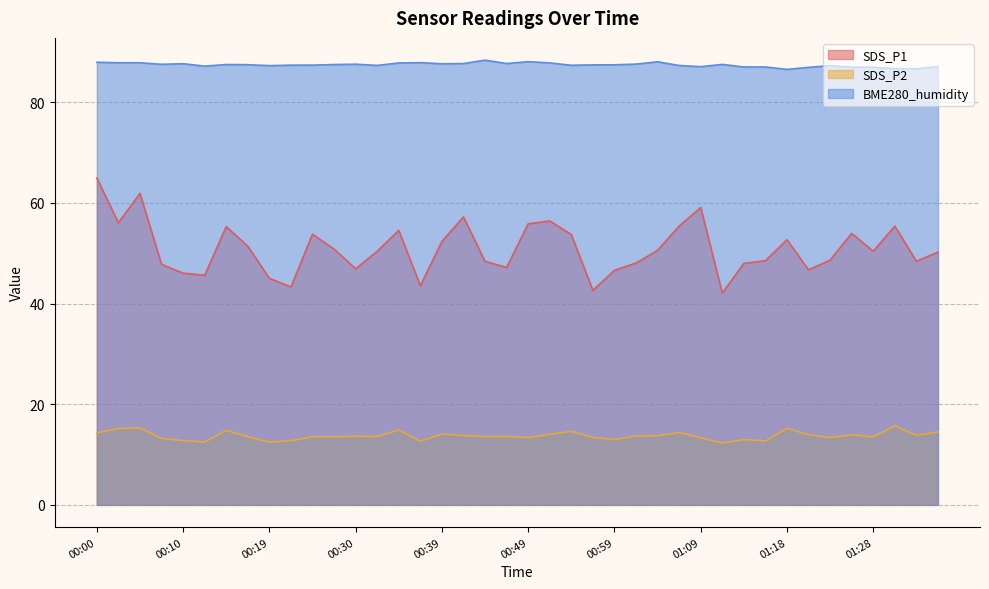

List the labels in order of BME280_humidity value, smallest first.

01:18, 01:33, 01:31, 01:21, 01:28, 01:26, 01:14, 01:16, 01:09, 01:36, 00:12, 01:23, 00:19, 01:06, 00:32, 00:54, 00:22, 00:25, 00:56, 00:59, 00:17, 00:27, 00:15, 01:11, 00:07, 00:30, 01:01, 00:39, 00:10, 00:42, 00:47, 00:34, 00:52, 00:02, 00:05, 00:37, 00:00, 01:04, 00:49, 00:44